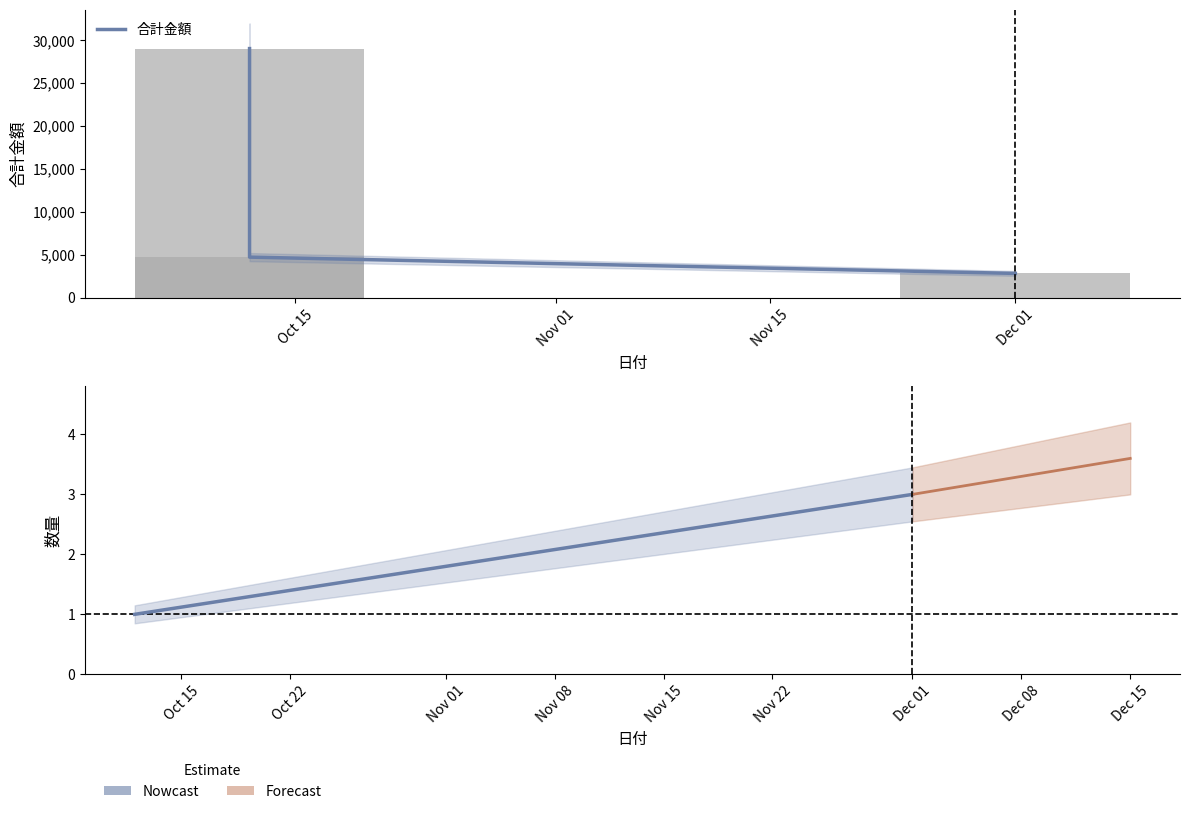

Reading left to right, list all the values displayed in this chart.

合計金額: 29036	4740	2842
数量: 1	1	3